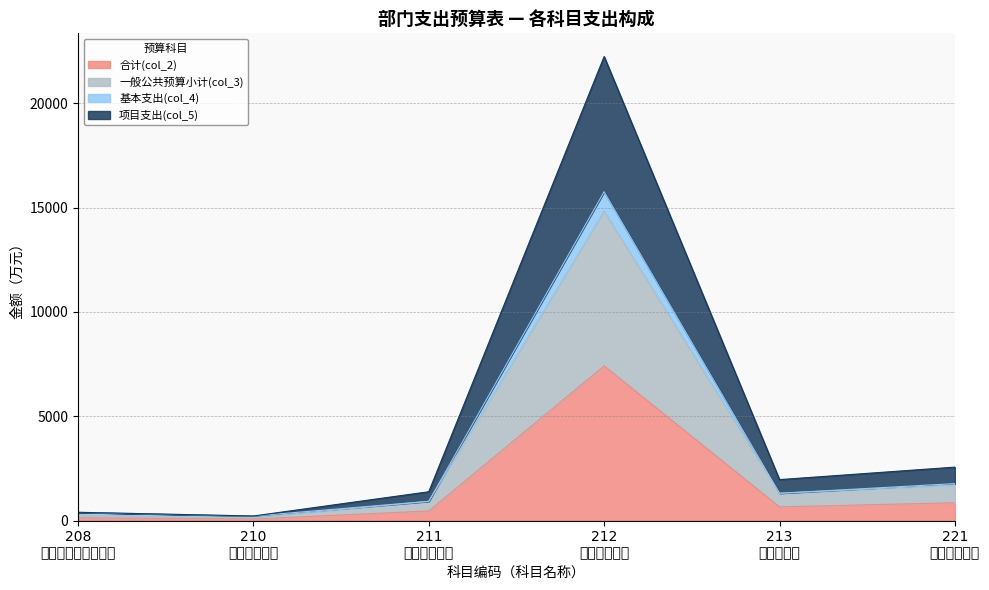

At which label is 合计(col_2) closest to 3744?

221 住房保障支出